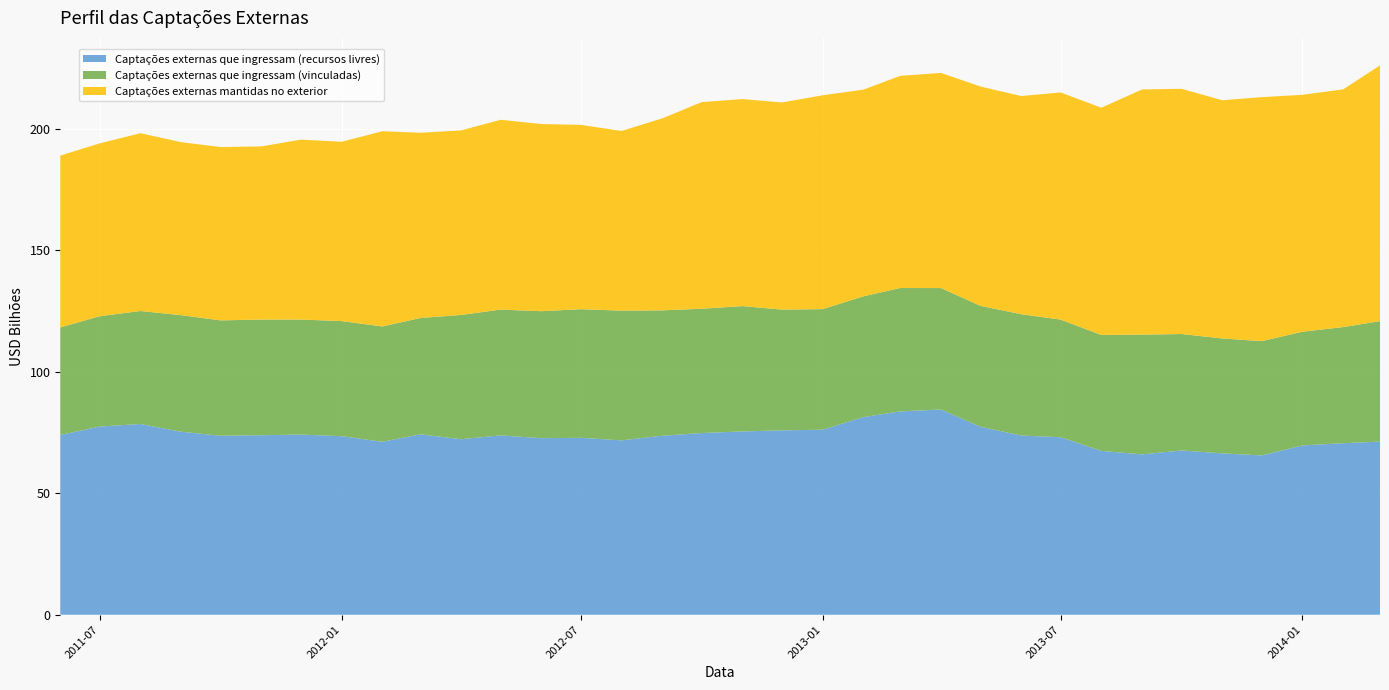

Reading left to right, extract all data points from this chart.

Captações externas que ingressam (recursos livres): 73.9	77.4	78.5	75.3	73.6	73.9	74.1	73.5	71.2	74.2	72.2	73.8	72.6	72.8	71.7	73.7	74.8	75.4	75.9	76.1	81.3	83.7	84.4	77.3	73.7	73.0	67.4	66.0	67.6	66.4	65.5	69.7	70.6	71.2
Captações externas que ingressam (vinculadas): 44.3	45.4	46.5	47.9	47.5	47.6	47.3	47.4	47.5	47.9	51.1	51.7	52.2	52.9	53.4	51.6	51.1	51.6	49.7	49.6	49.7	50.8	50.0	49.7	49.9	48.4	47.7	49.3	47.9	47.3	47.0	46.8	47.8	49.6
Captações externas mantidas no exterior: 70.7	71.1	73.1	71.2	71.3	71.2	74.0	73.8	80.3	76.2	75.9	78.1	77.0	75.8	73.9	79.0	85.0	85.2	85.2	88.0	85.0	87.3	88.5	90.2	89.8	93.4	93.5	100.9	100.9	98.0	100.4	97.5	97.8	105.2